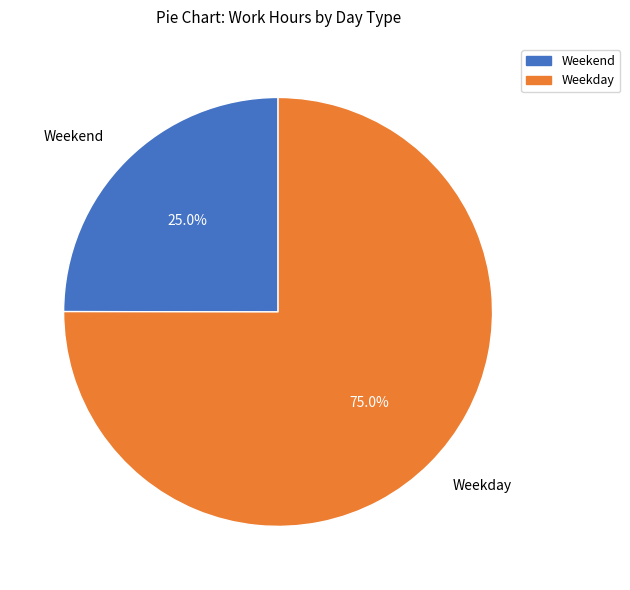

What is the largest slice in the pie chart?

Weekday